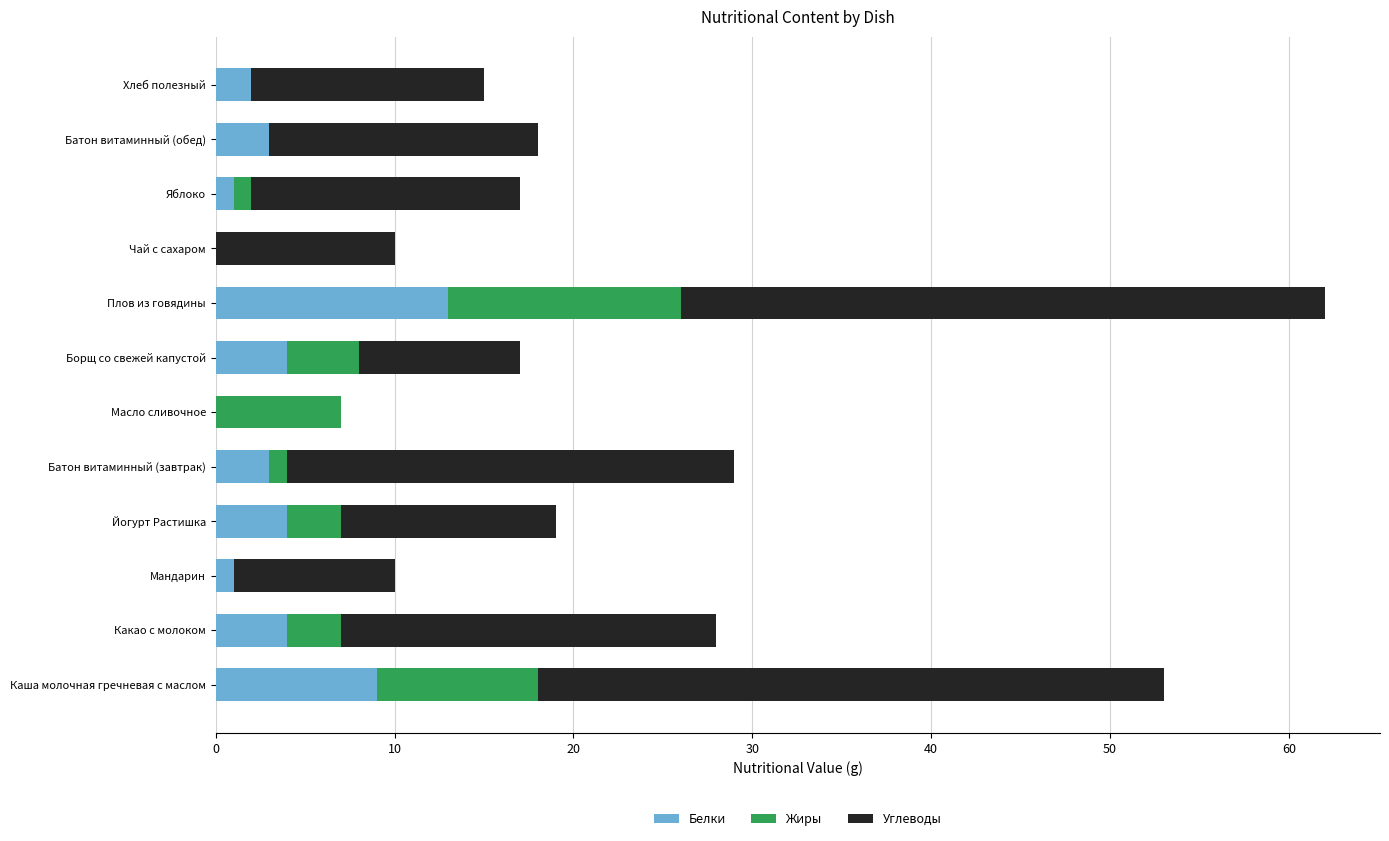

At which category is the sum across all series the highest?

Плов из говядины